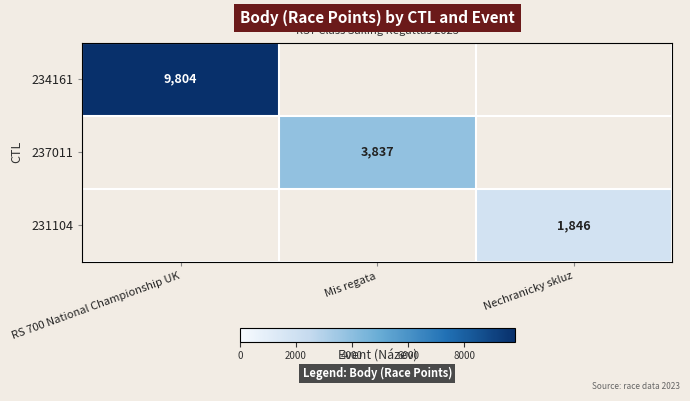

What is the smallest value displayed?

1846.0